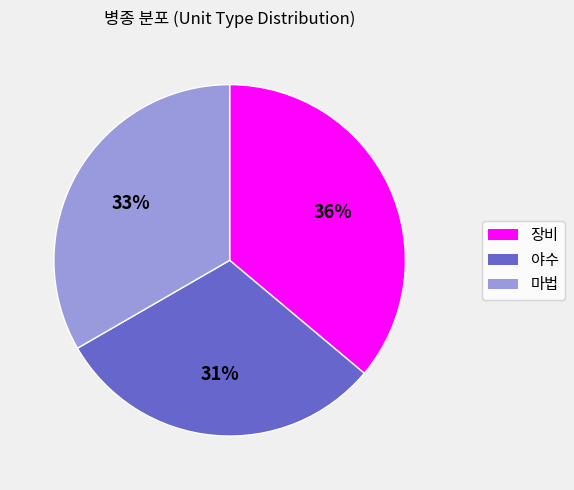

To the nearest percent, what is the average slice percentage?

33%